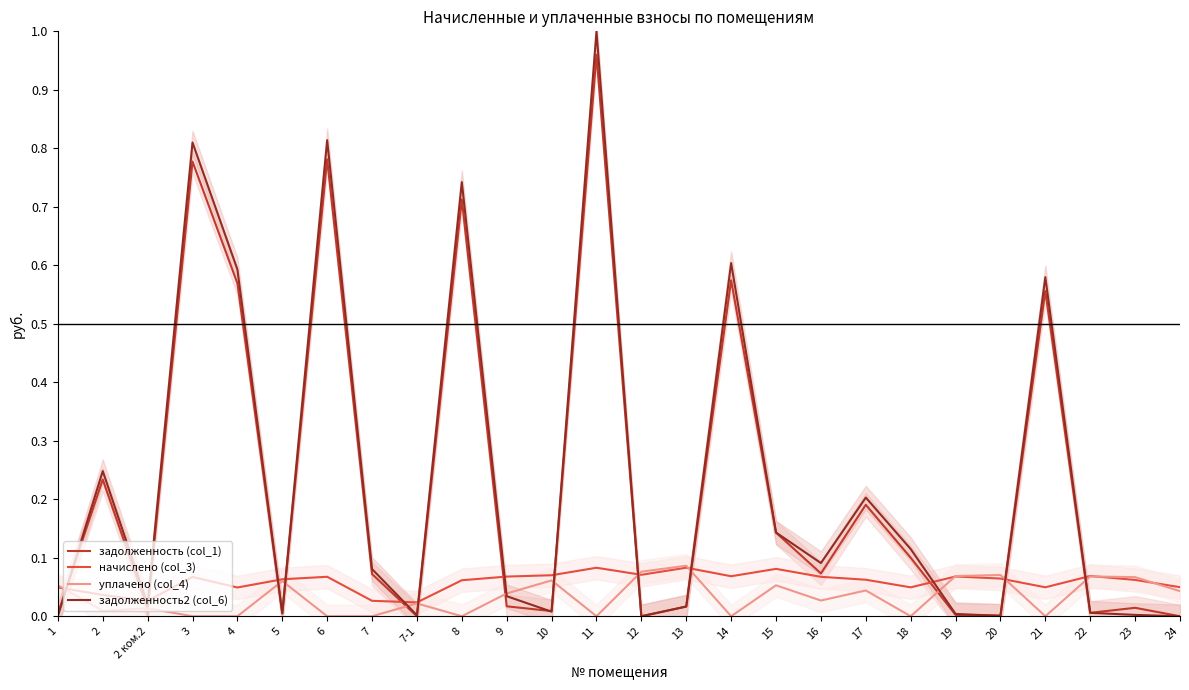

What is the average value of the задолженность2 (col_6) series?

0.2